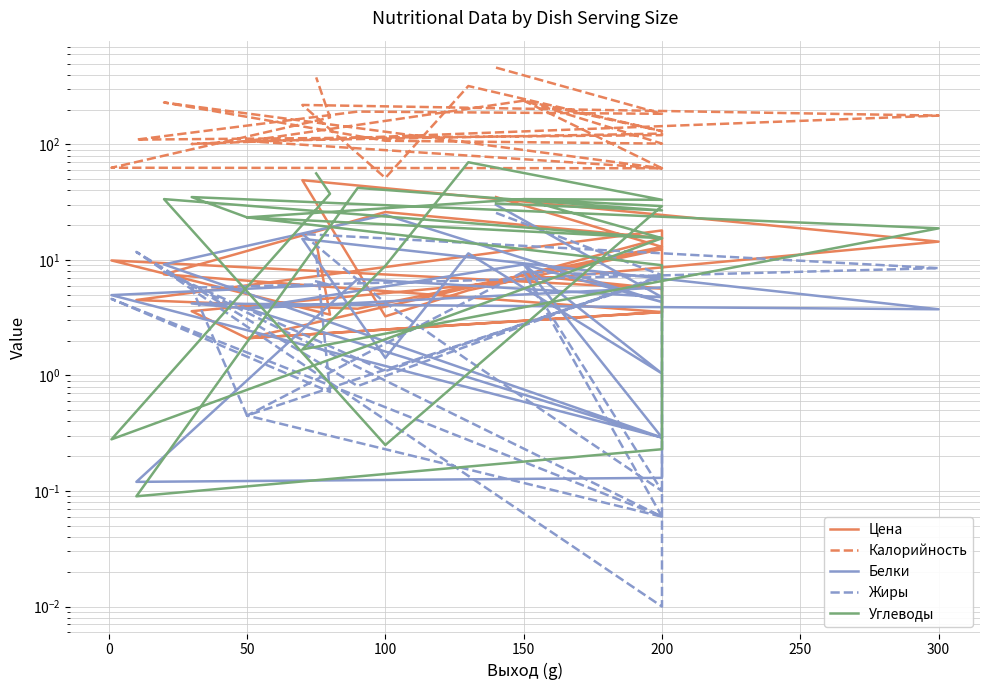

How many data points in Цена are less than 7?

11